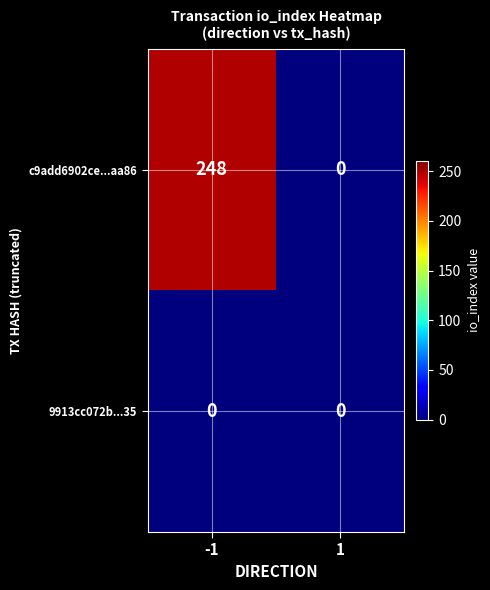

What is the maximum value shown in the chart?

248